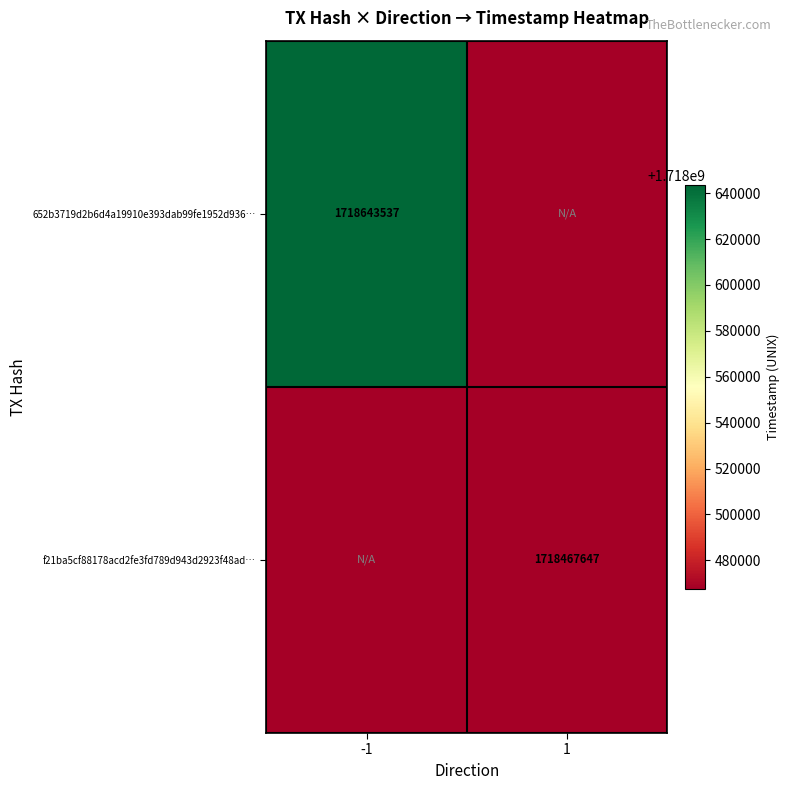

Is the value of 652b3719d2b6d4a19910e393dab99fe1952d936… at -1 greater than the value of f21ba5cf88178acd2fe3fd789d943d2923f48ad… at 1?

Yes